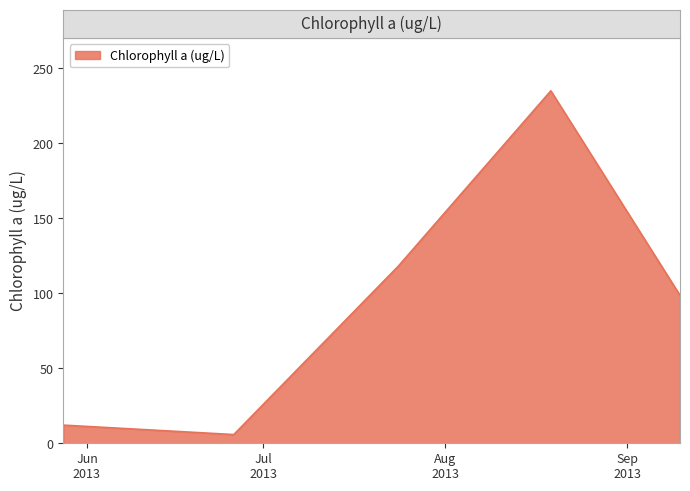

How many categories are shown in the chart?

5